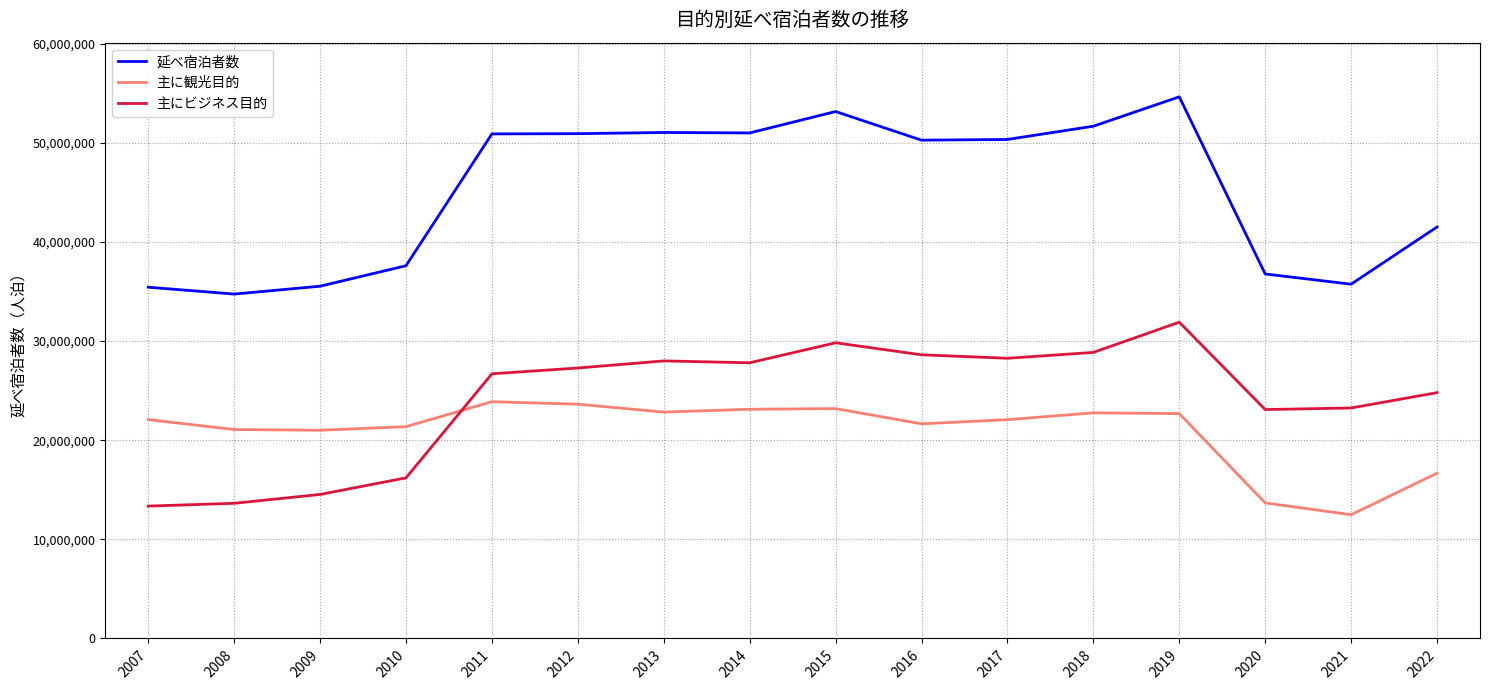

What is the minimum value for 主に観光目的?

12478600